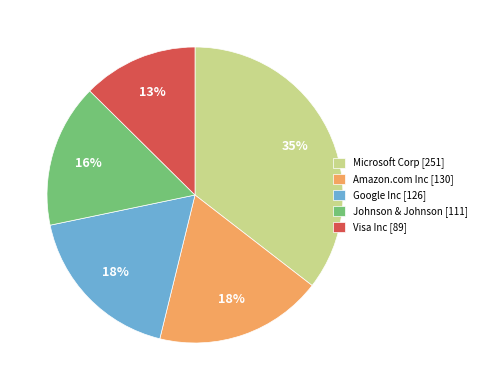

Count the number of slices in the pie.

5